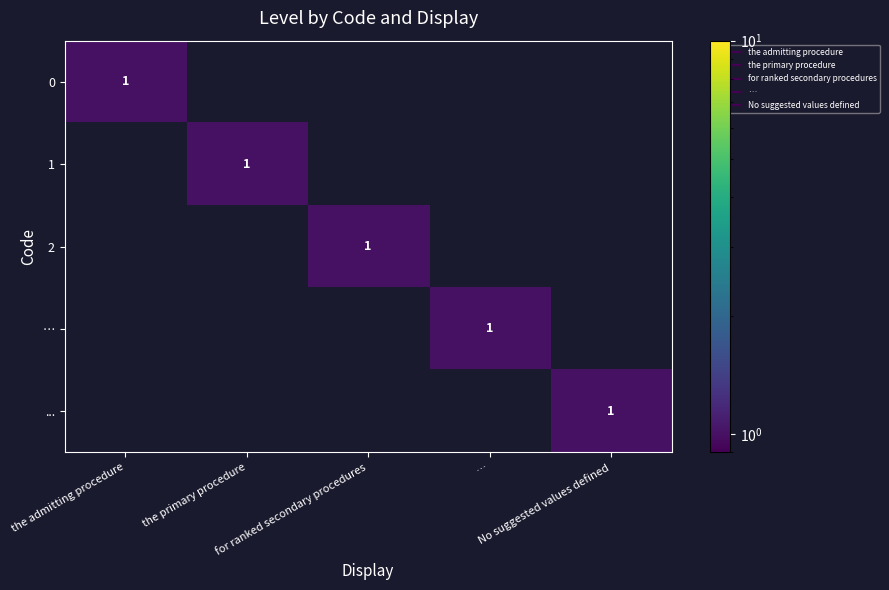

Between the primary procedure and …, which is larger?

the primary procedure